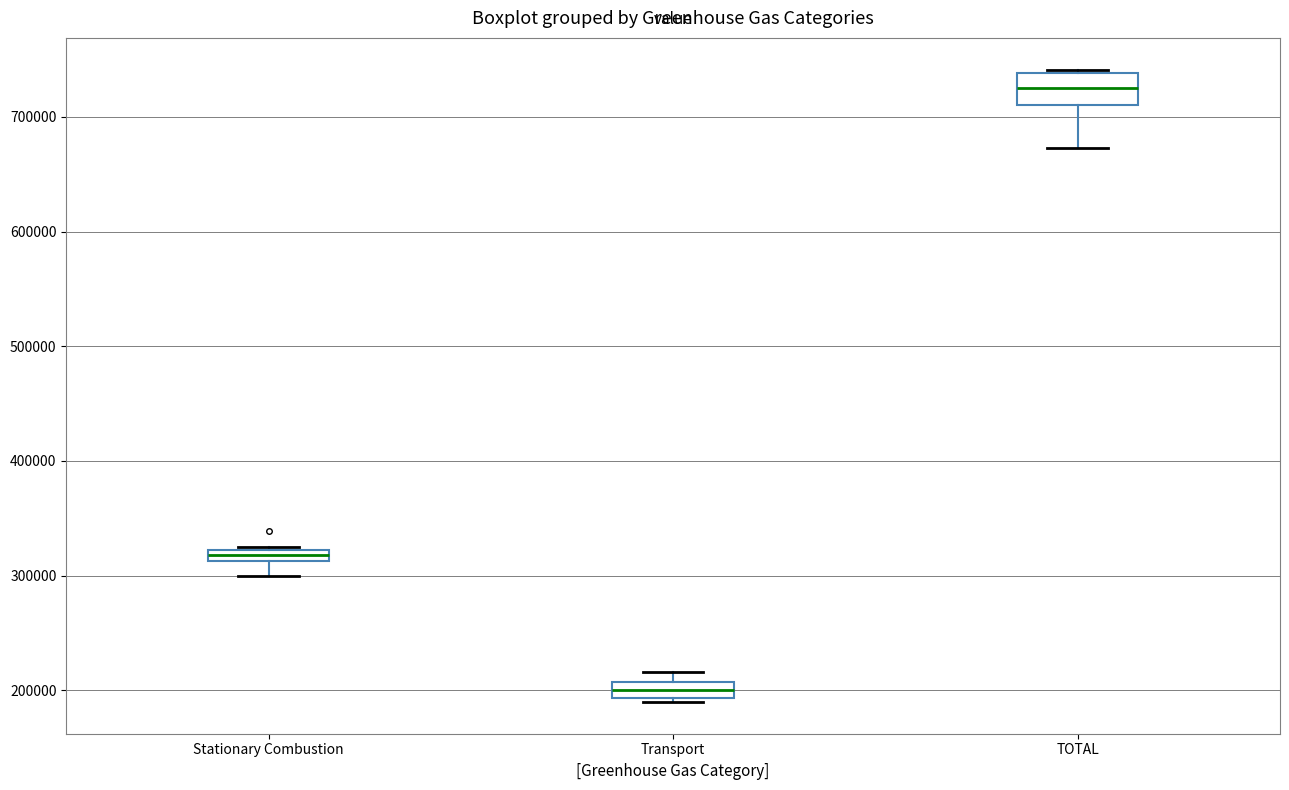

Which box is the tallest, from its lower edge to its upper edge?

TOTAL